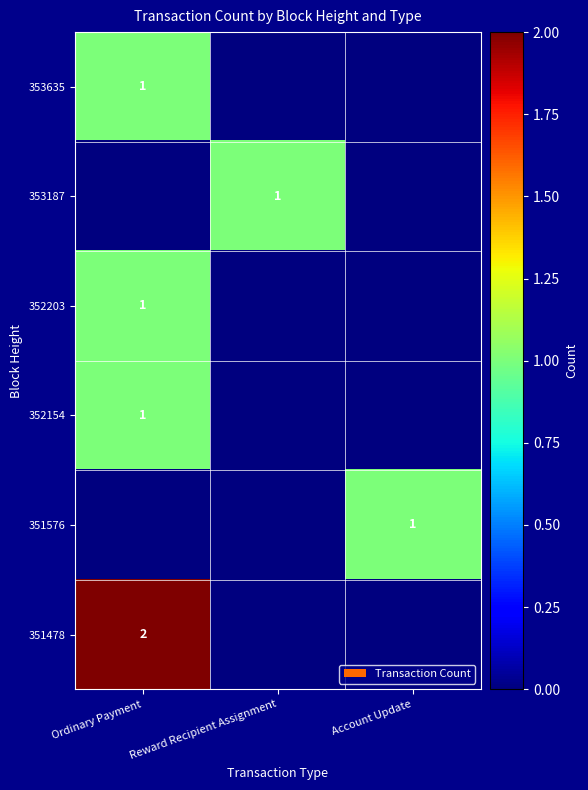

The value of 351478 at Ordinary Payment is 2. True or false?

True